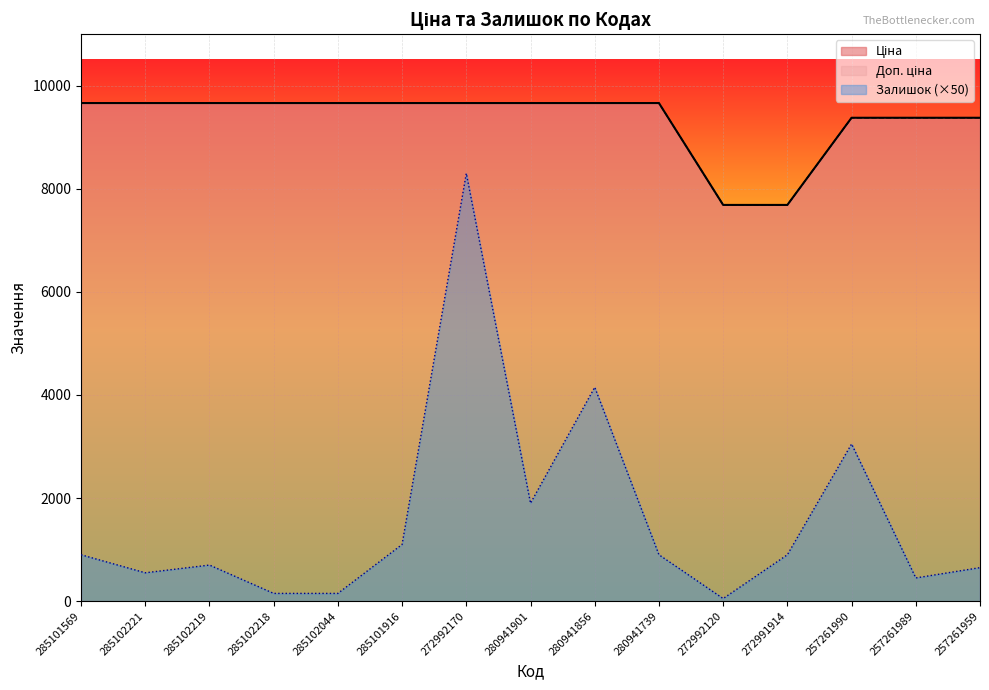

What is the greatest value displayed?

9664.7